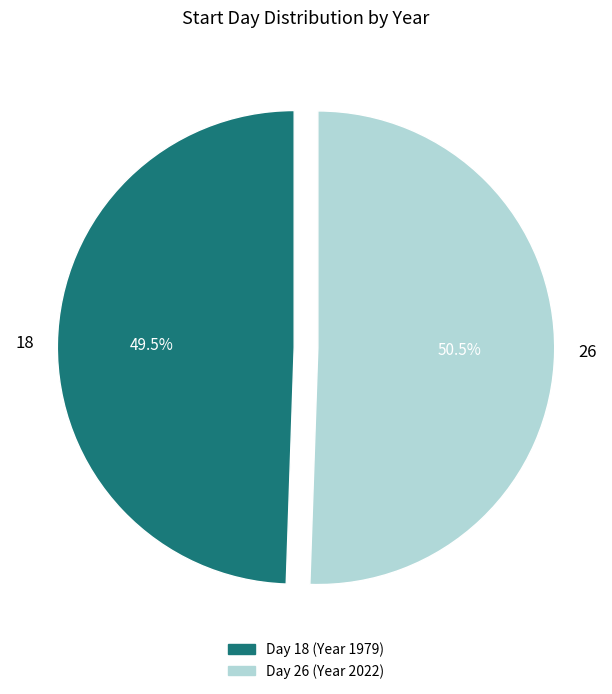

Count the number of slices in the pie.

2